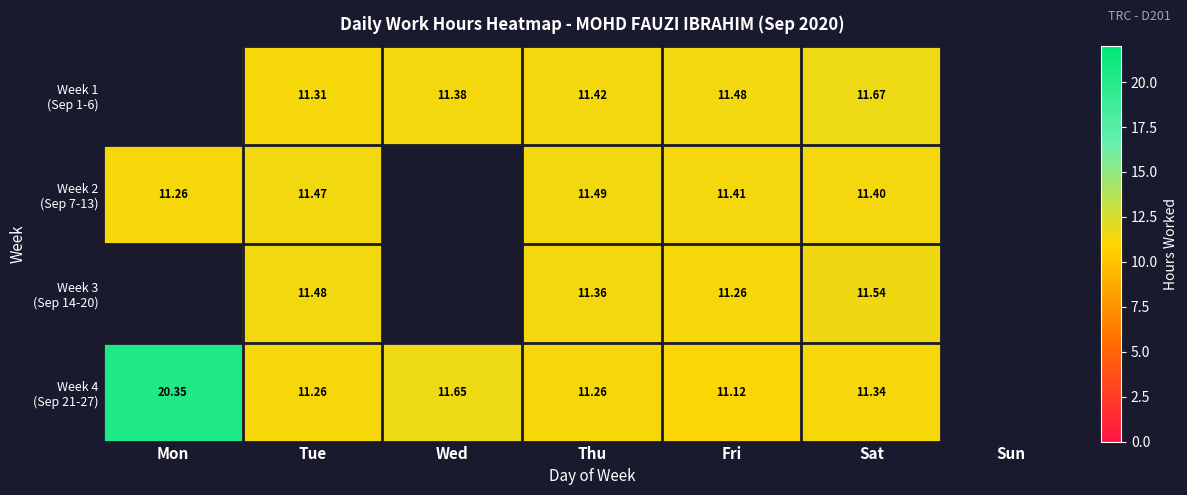

What is the smallest value displayed?

11.1